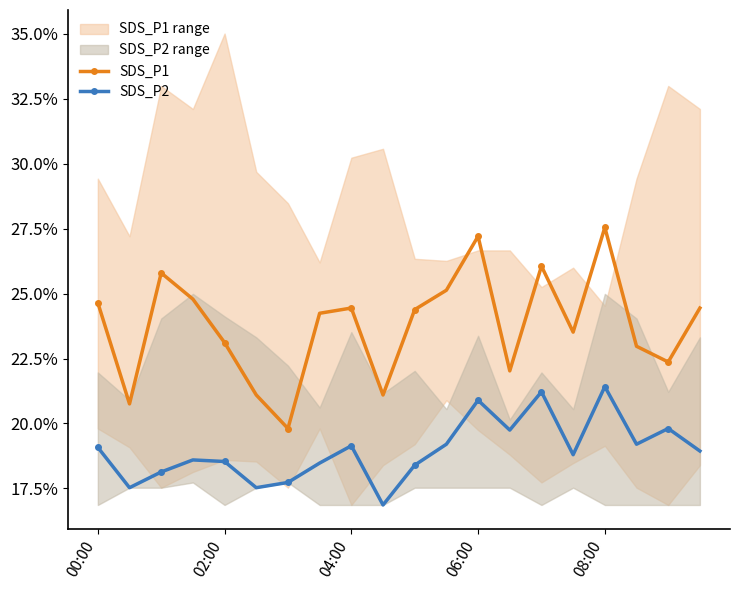

Is this an area chart (filled region under the line)?

No